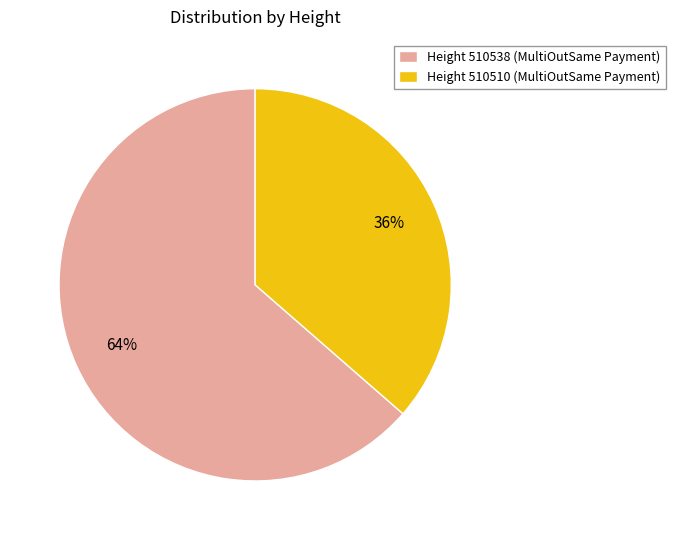

To the nearest percent, what portion does Height 510538 (MultiOutSame Payment) represent?

64%